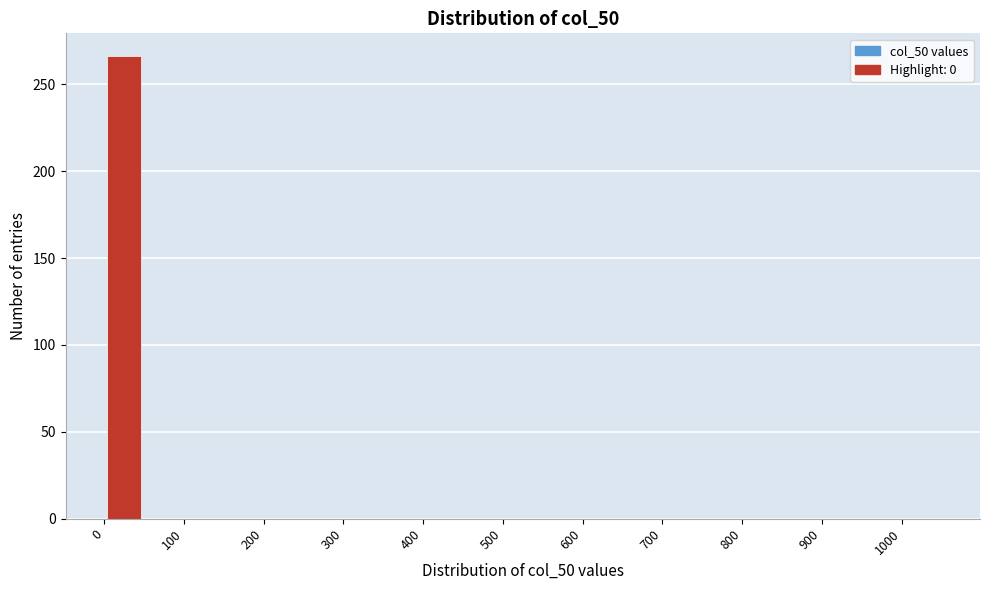

How tall is the bar that spans 0 to 50 on the x-axis? The values are not printed on the chart, so give them approximately, as read against the axis.

265